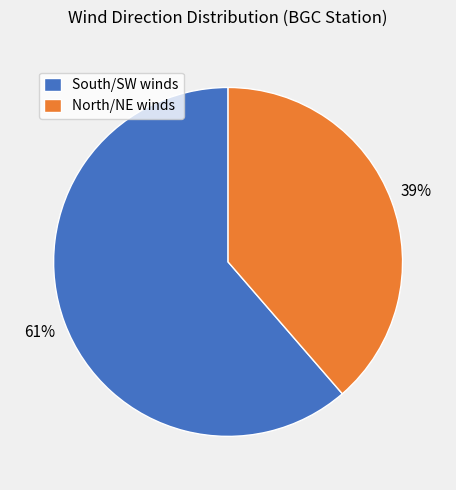

What percentage is the South/SW winds slice, to the nearest percent?

61%